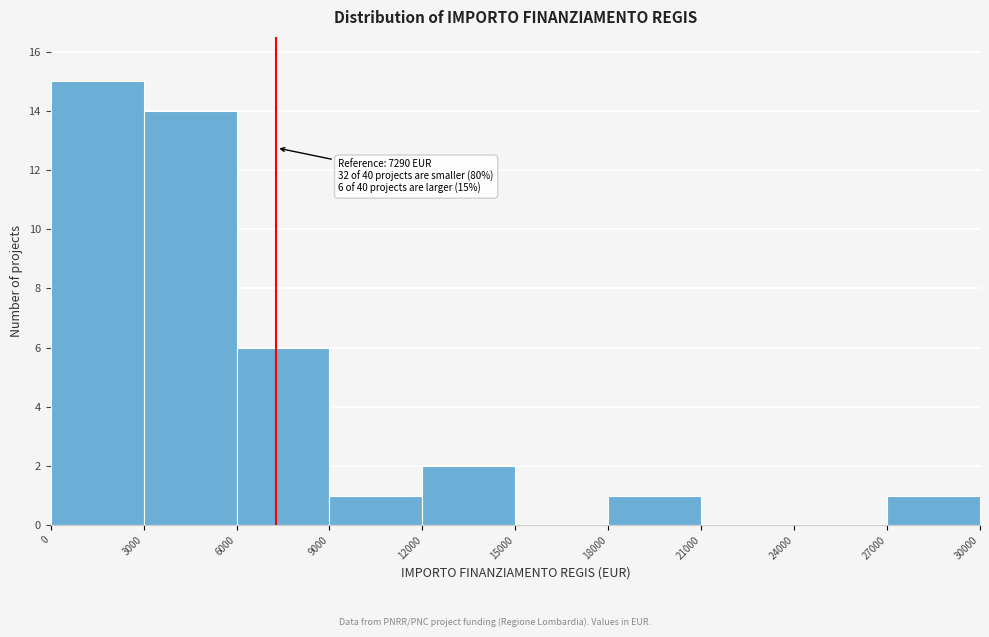

Over which range of the x-axis is the bar tallest?

0 to 3000